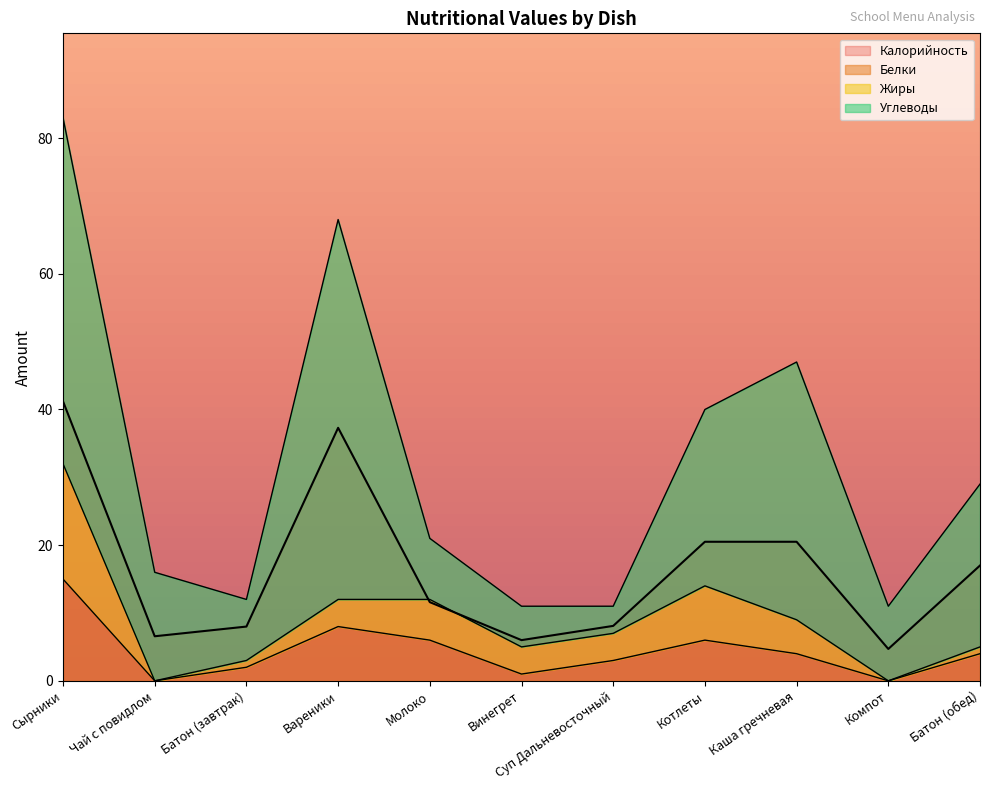

How many positive values does the Белки series have?

9